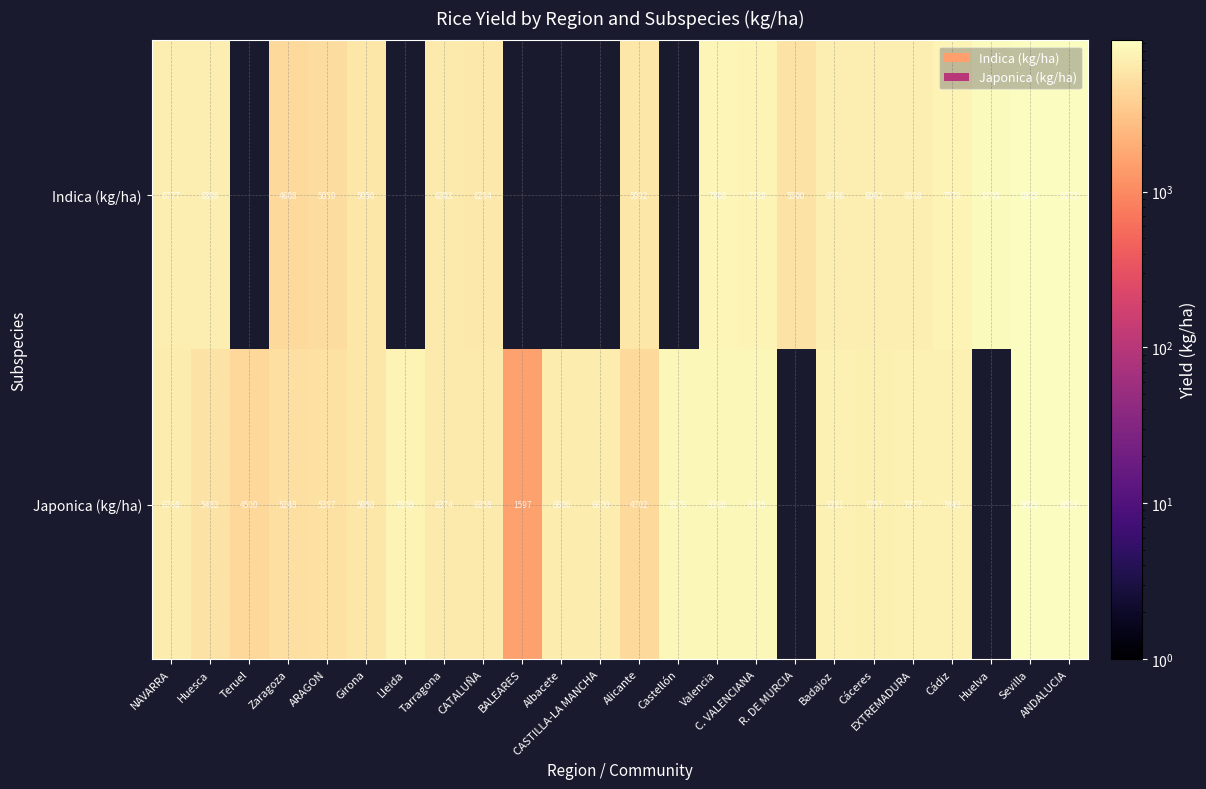

What is the approximate value of Indica (kg/ha) at NAVARRA?

6777.0